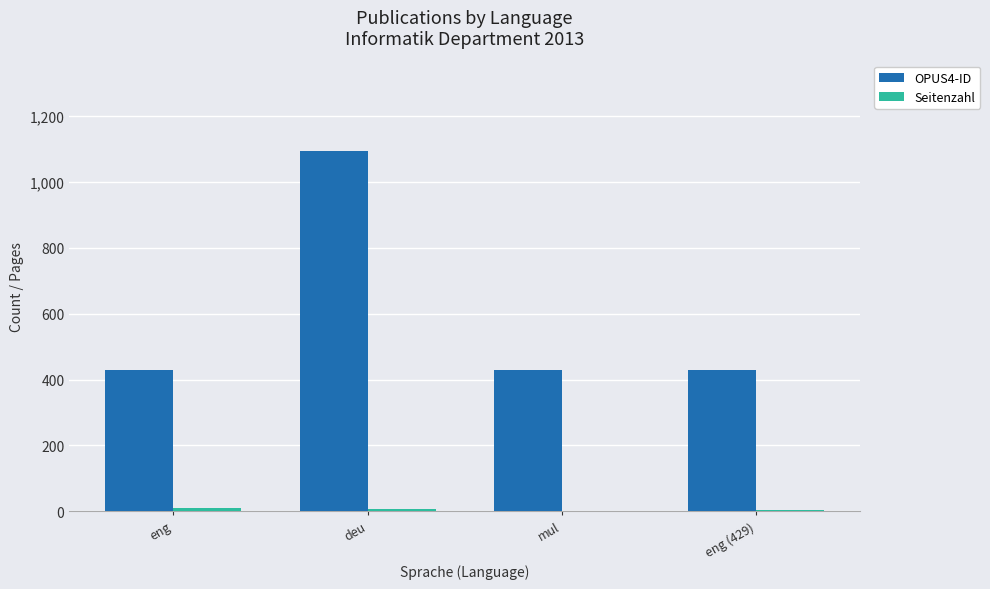

What is the spread (max minus min) of values at eng?

419